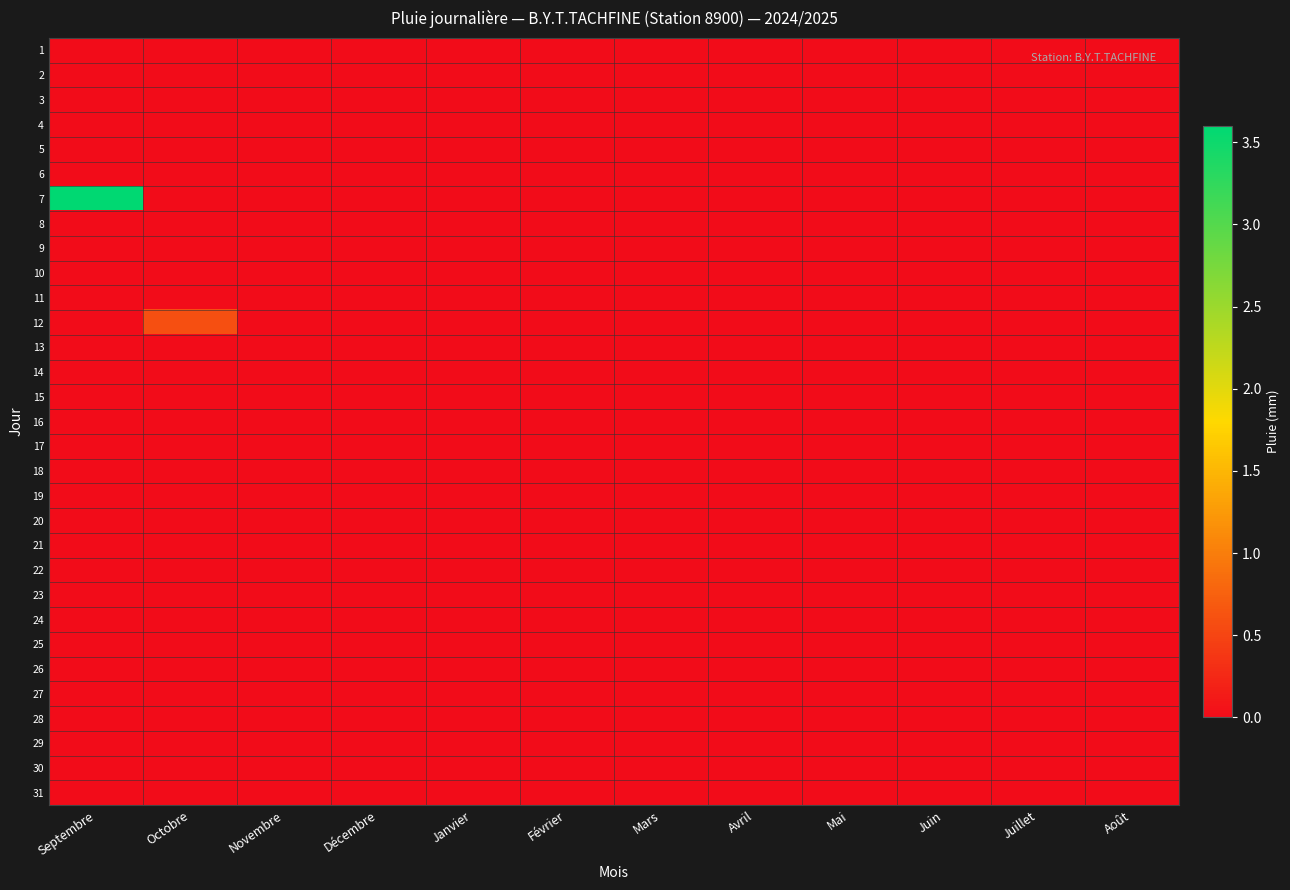

Rank the series by their maximum value, from lowest to highest.

1, 2, 3, 4, 5, 6, 8, 9, 10, 11, 13, 14, 15, 16, 17, 18, 19, 20, 21, 22, 23, 24, 25, 26, 27, 28, 29, 30, 31, 12, 7